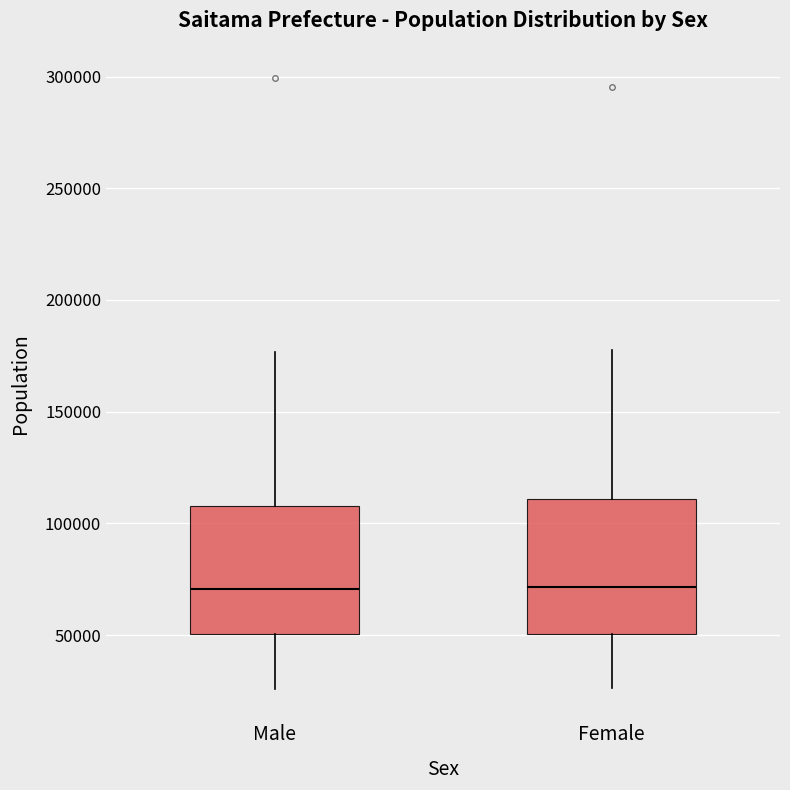

Reading left to right, read every box against the y-axis: the position of its median line, the range the box covers, and the ends of its whiskers. The values are not printed on the chart, so give them approximately, as read against the axis.

Male: median 70000, box 50000 to 110000, whiskers 25000 to 175000
Female: median 70000, box 50000 to 110000, whiskers 25000 to 180000